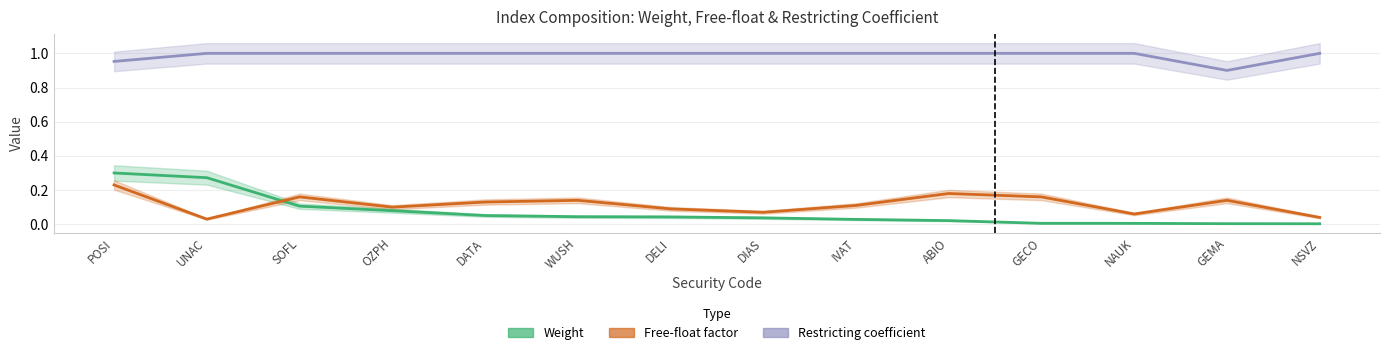

How many lines are shown in the chart?

3